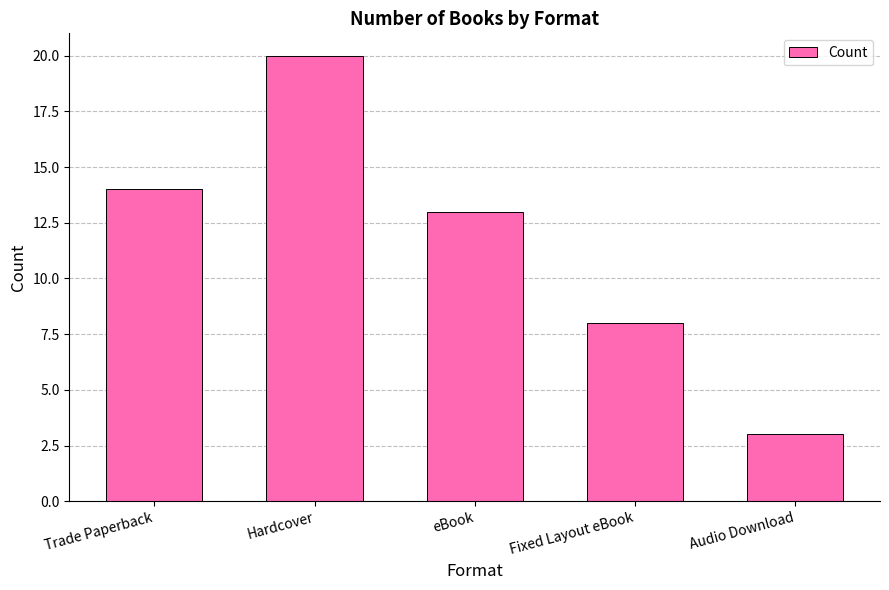

Reading right to left, list all the values displayed in this chart.

3	8	13	20	14